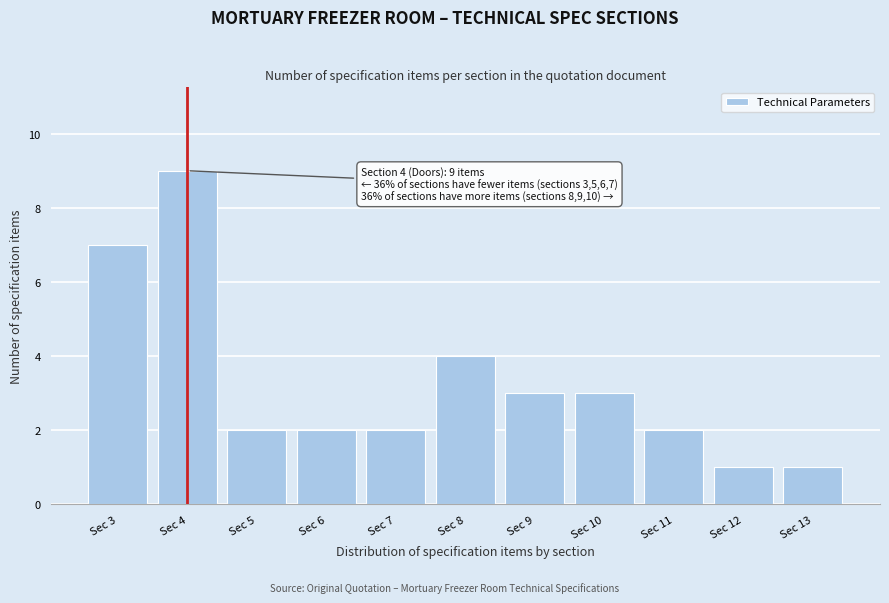

Reading right to left, list all the values displayed in this chart.

Sec 13=1	Sec 12=1	Sec 11=2	Sec 10=3	Sec 9=3	Sec 8=4	Sec 7=2	Sec 6=2	Sec 5=2	Sec 4=9	Sec 3=7